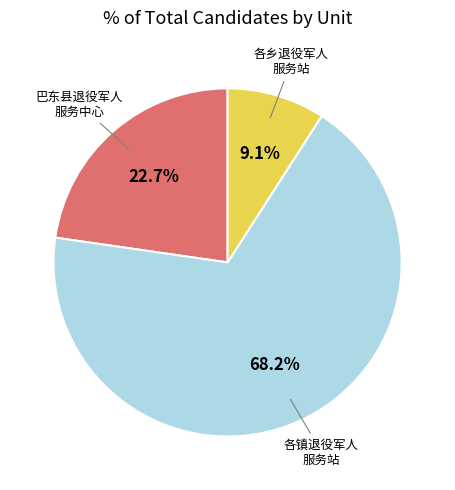

Is there any slice that represents more than half of the pie?

Yes